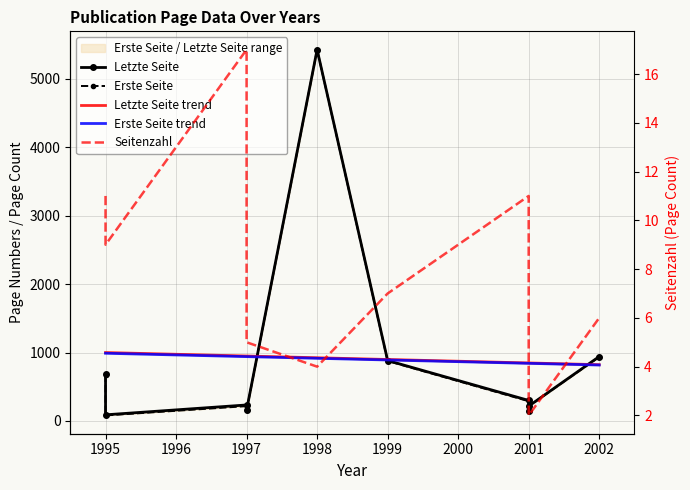

True or false: Erste Seite has more than 1 interior local peaks.

True